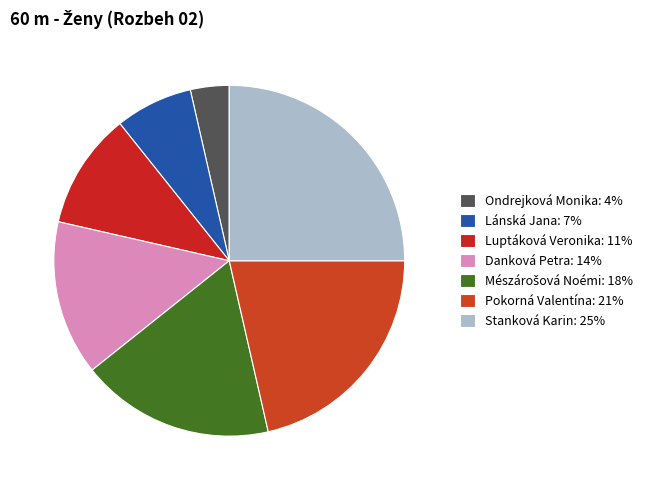

Does any single category account for the majority?

No